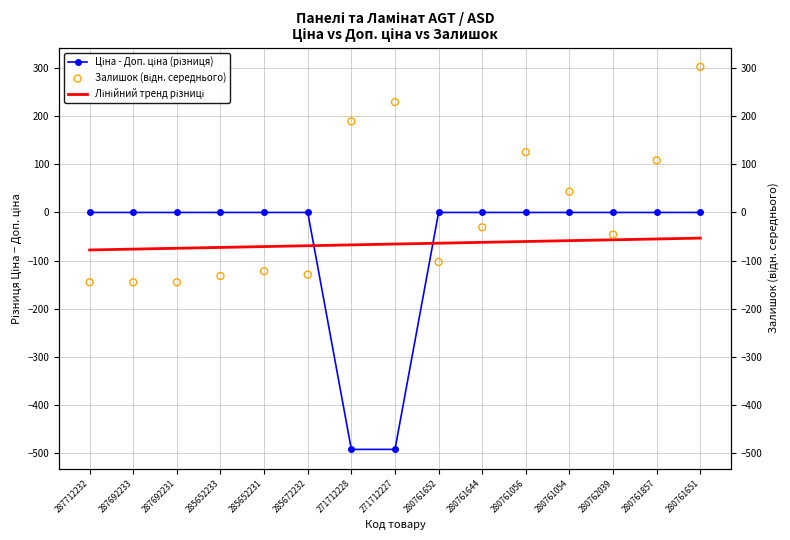

What is the total value across all series at 287692231?

-219.2